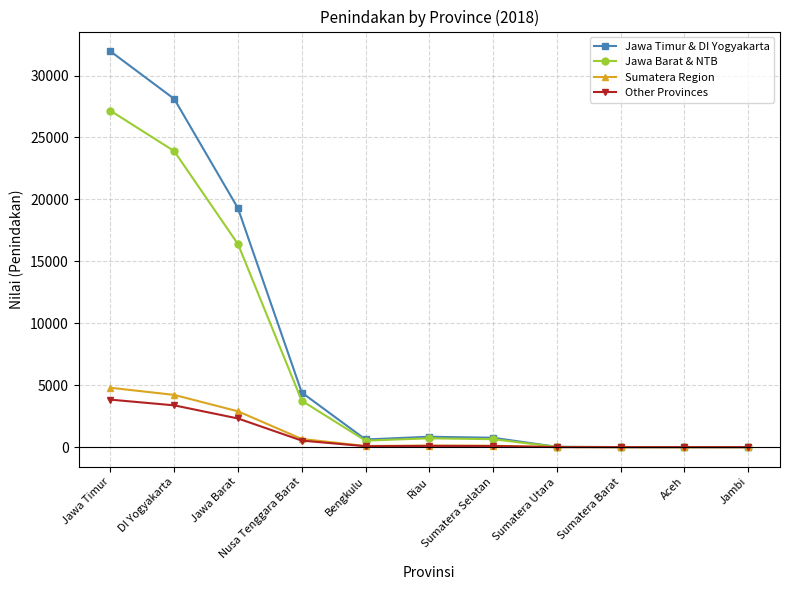

True or false: Jawa Timur & DI Yogyakarta has a value of 6386.7 at Jawa Barat.

False